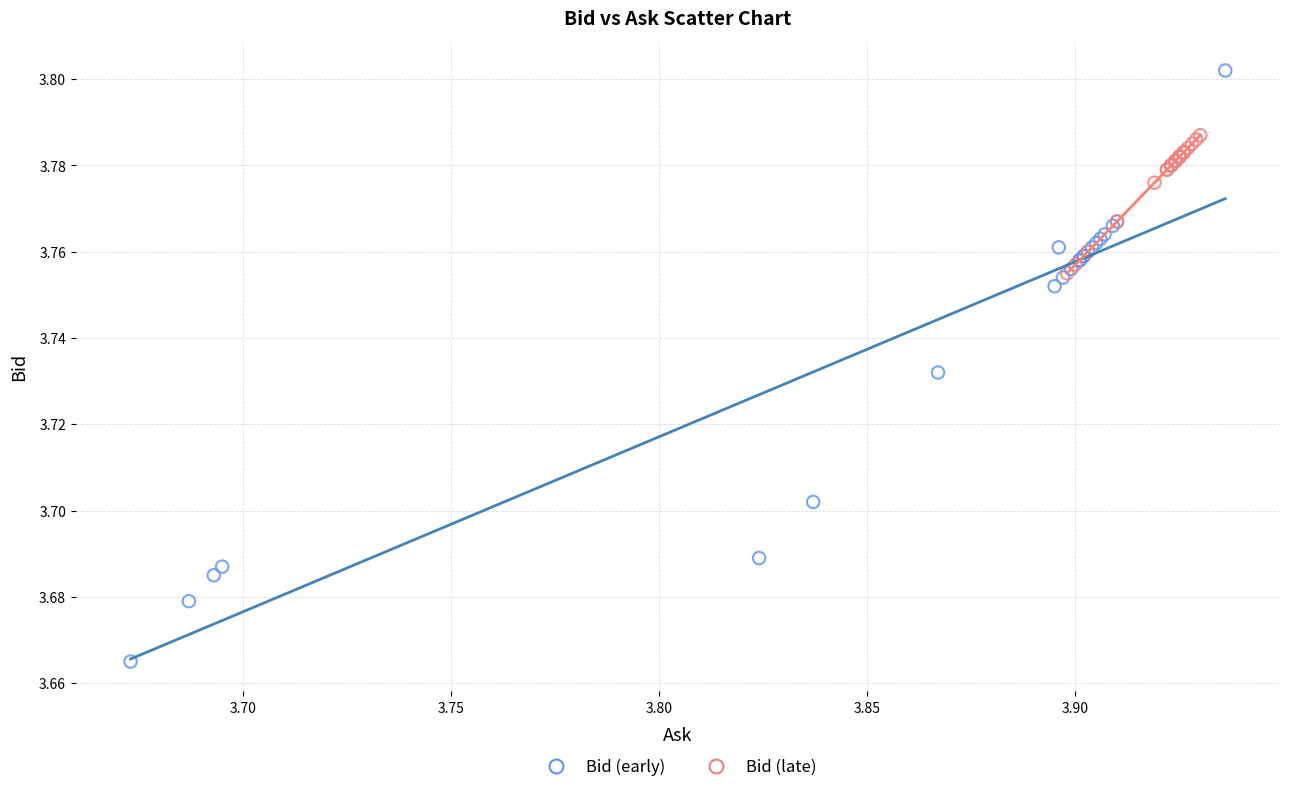

Which series has the largest Y range (max minus min)?

Bid (early)